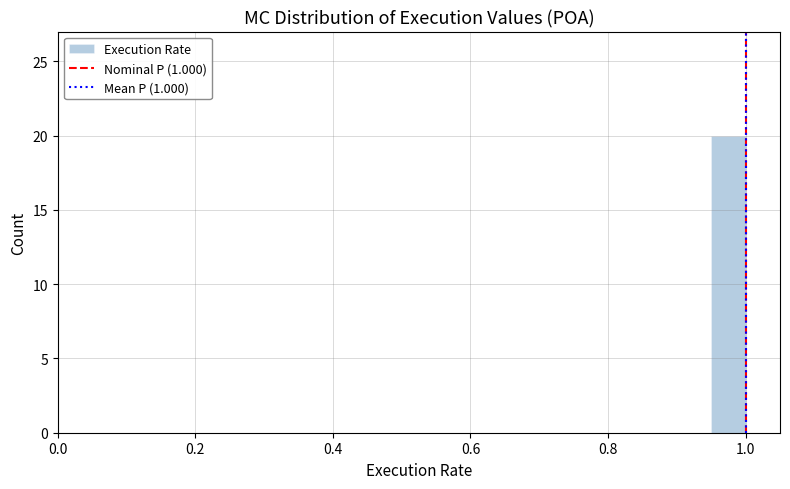

Around what value on the x-axis is the tallest bar? Give the approximate position of its centre, as read against the axis.

0.98